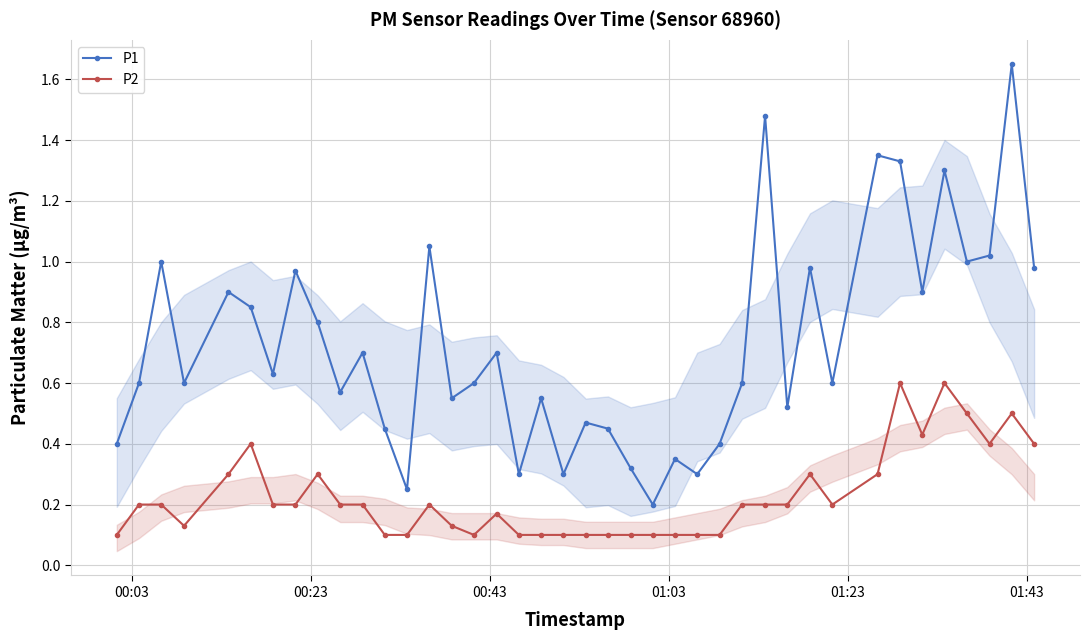

Which series has the largest range (max minus min)?

P1